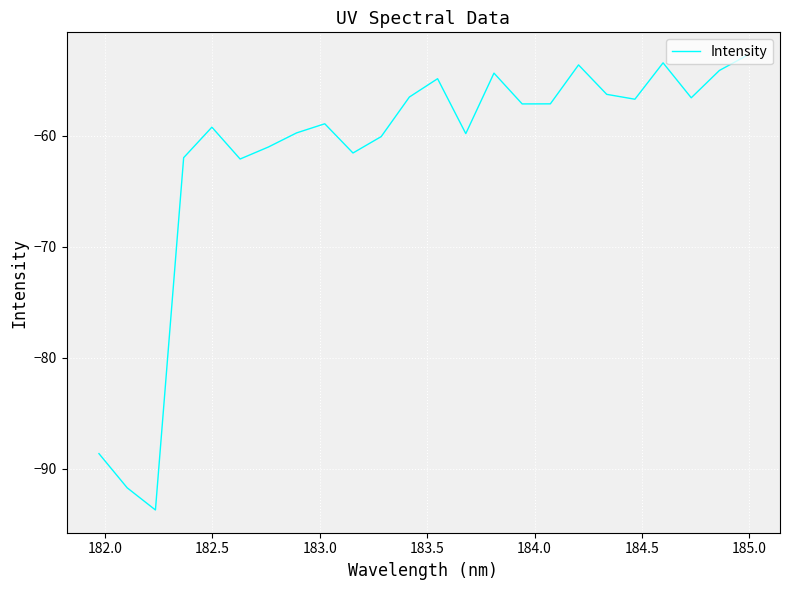

What is the maximum value shown in the chart?

-52.7